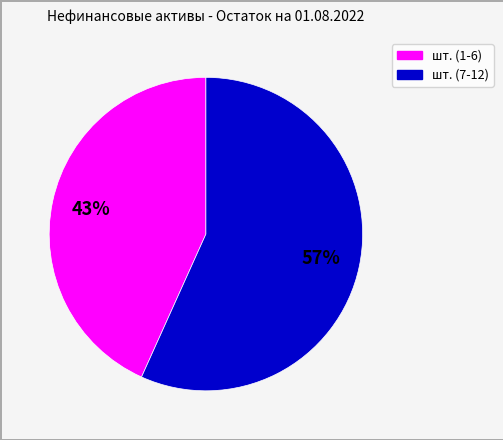

To the nearest percent, what is the average slice percentage?

50%